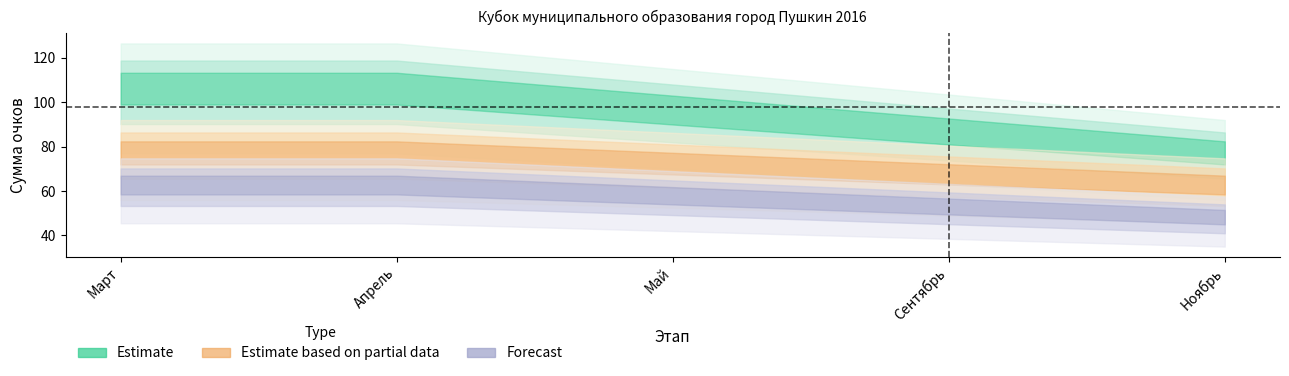

What is the label of the 4th point from the left?

Сентябрь